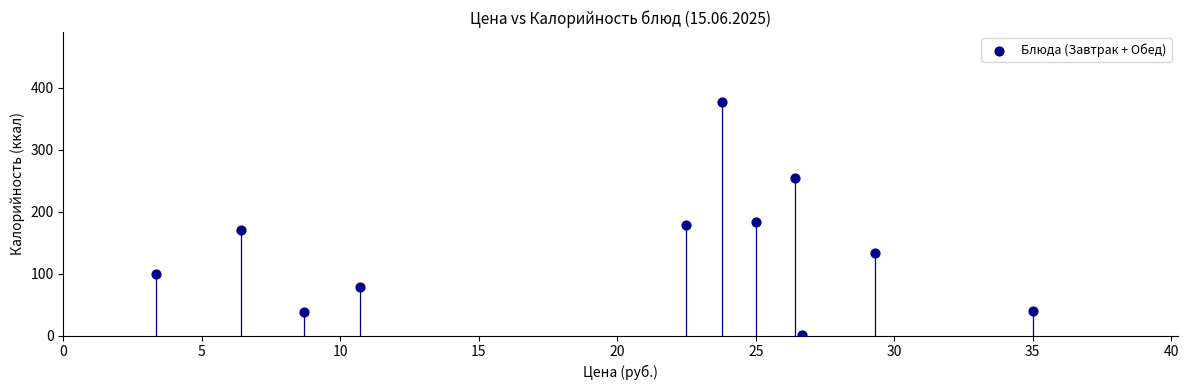

What is the average X value?

19.8